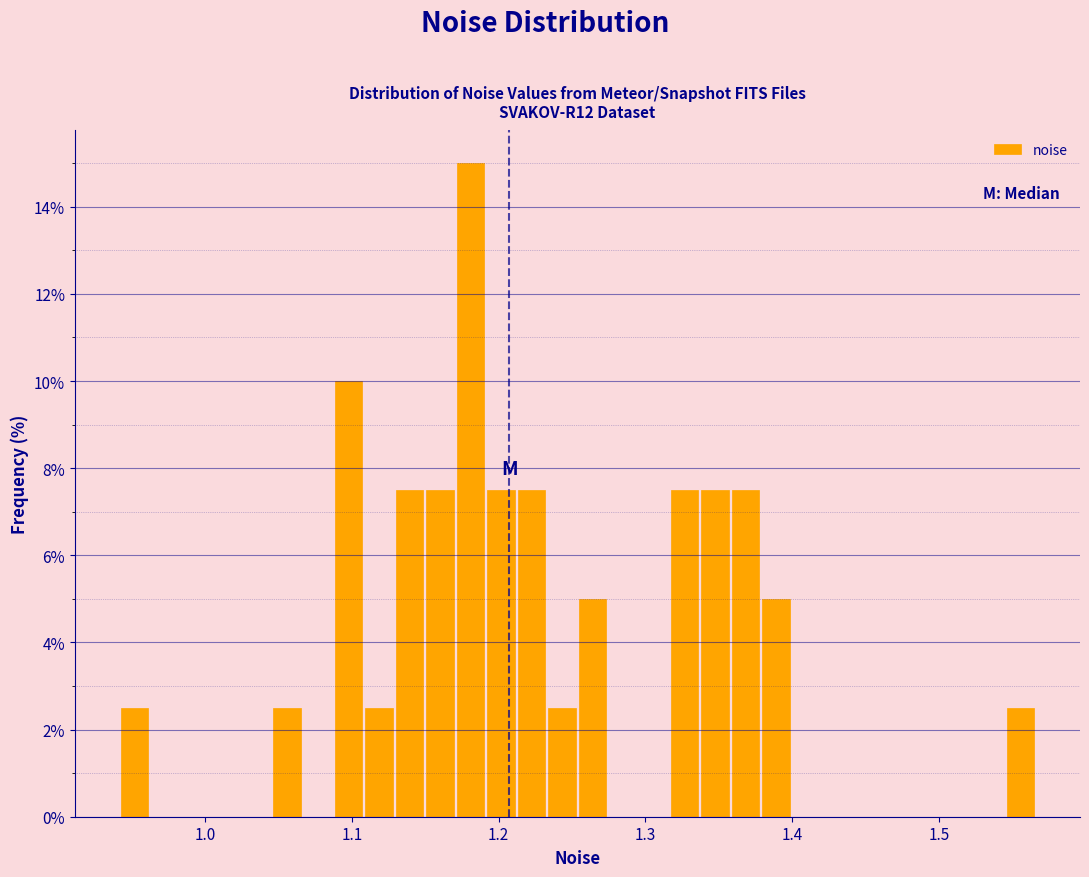

Around what value on the x-axis is the tallest bar? Give the approximate position of its centre, as read against the axis.

1.18